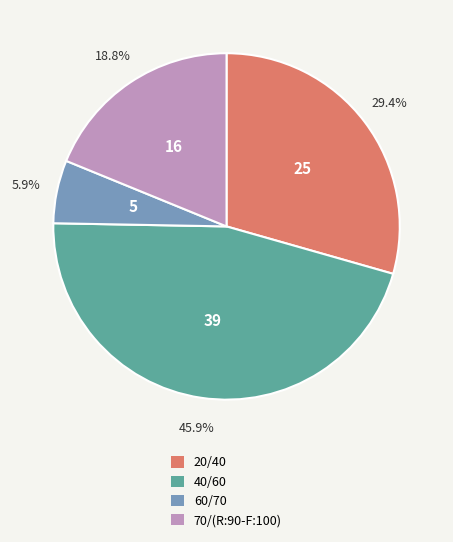

True or false: 40/60 accounts for 41% of the total.

False